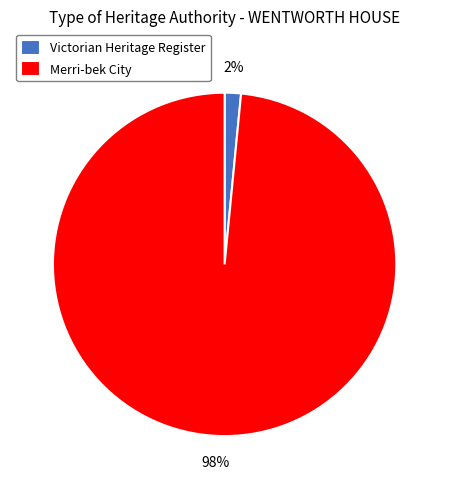

How many slices are in this pie chart?

2